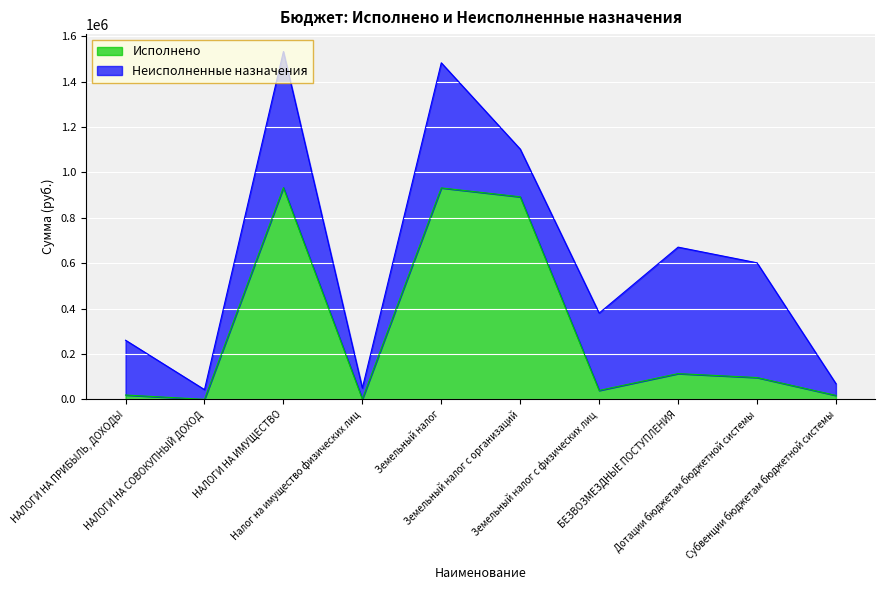

Between Субвенции бюджетам бюджетной системы and Земельный налог с организаций, which is larger?

Земельный налог с организаций